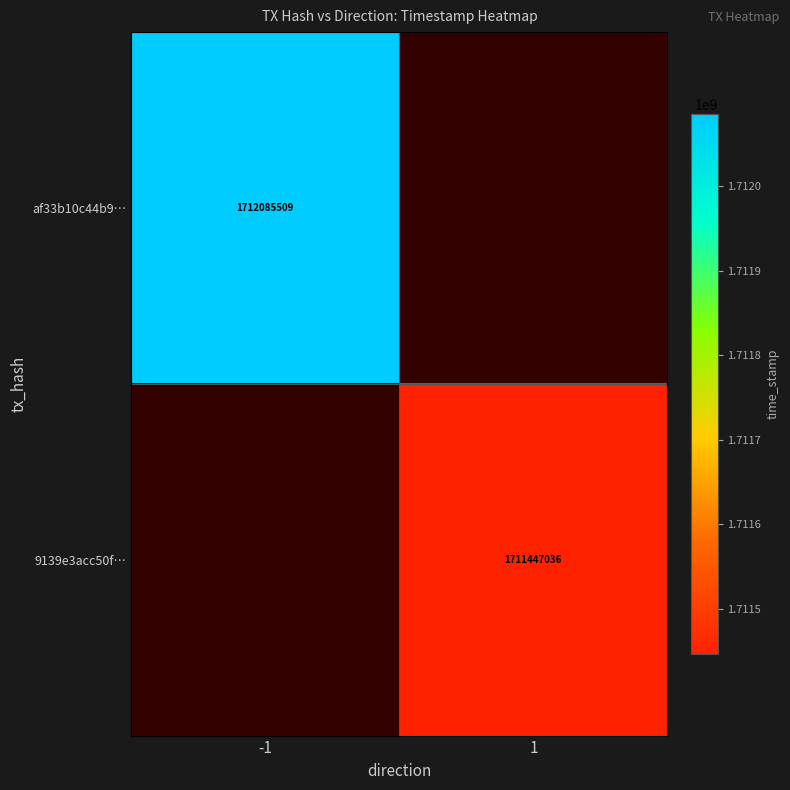

Is it true that af33b10c44b9… equals 1712085509 at -1?

True